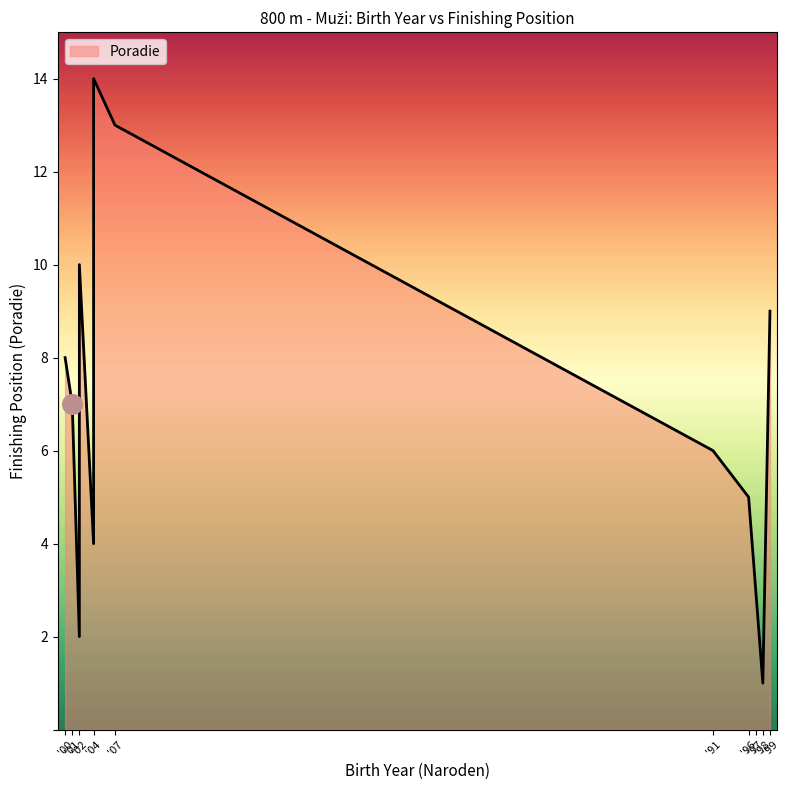

What is the change in value from 96 to 4?

+6